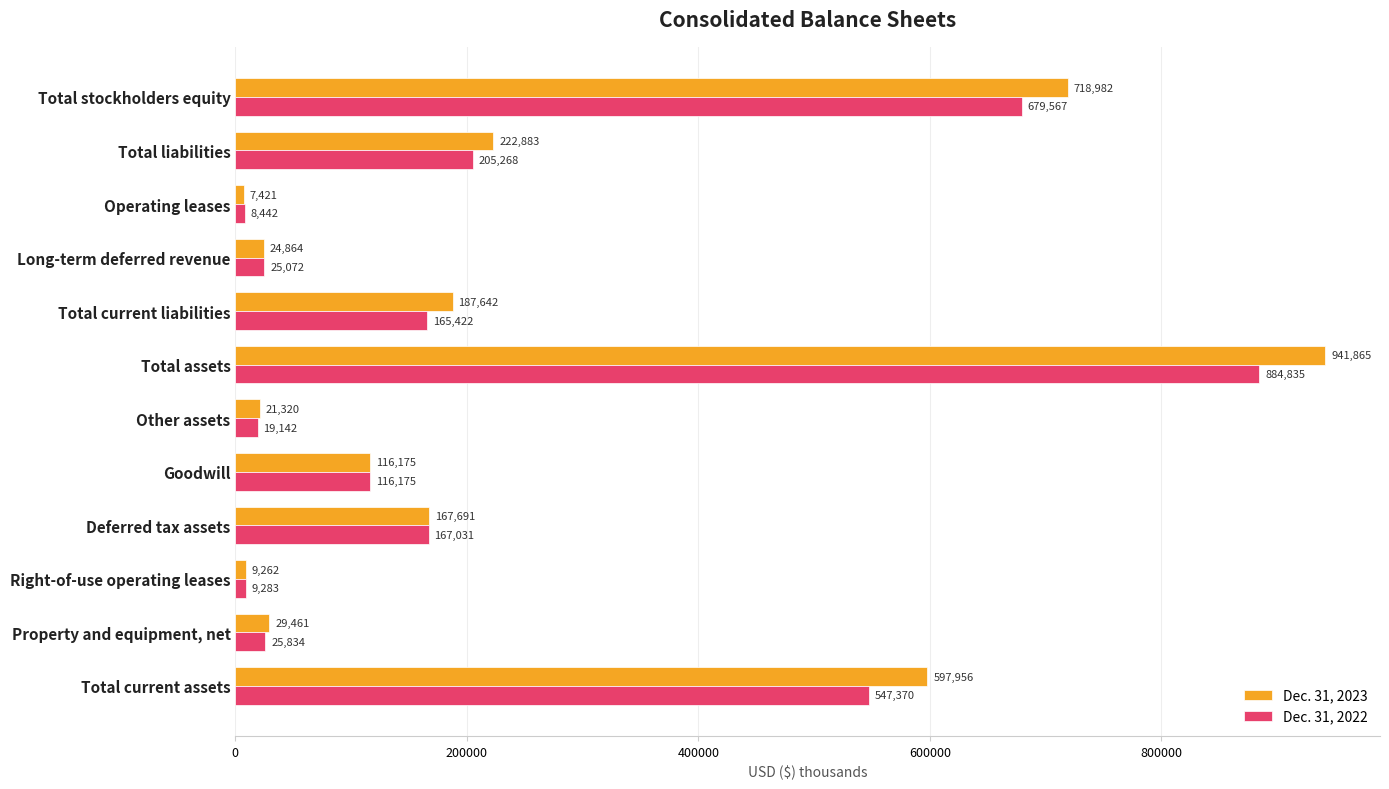

What is the smallest value displayed?

7421